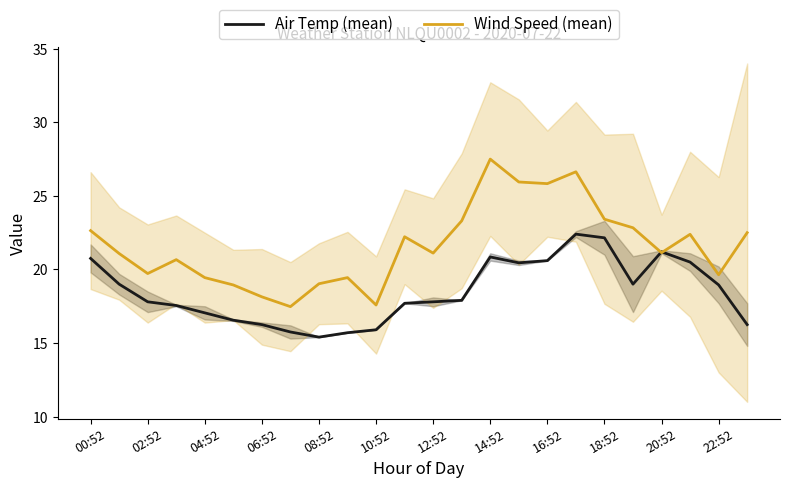

Where is Air Temp (mean) nearest to the value 18?

13